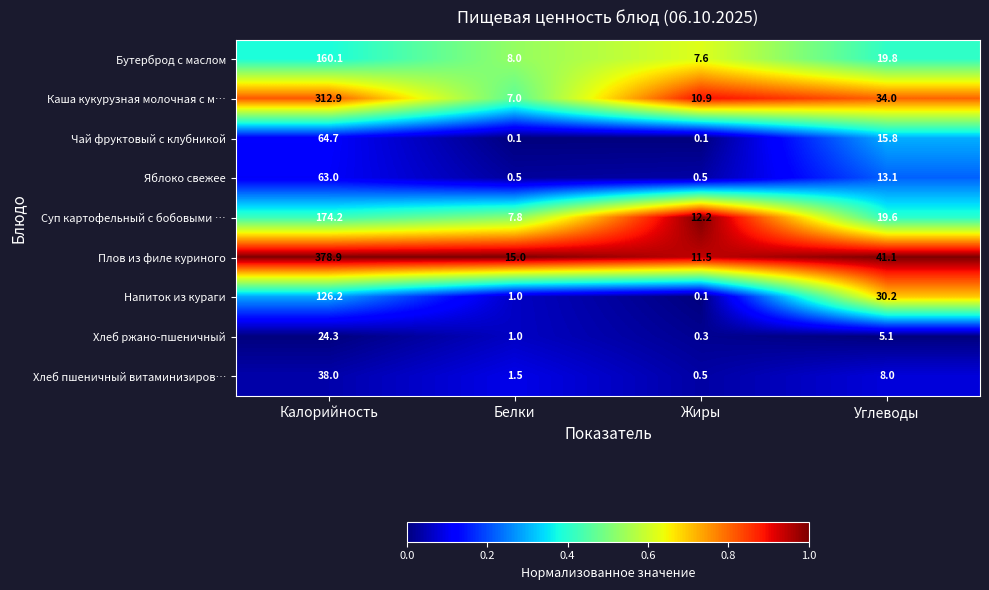

What is the difference between the Суп картофельный с бобовыми … values at Углеводы and Белки?

11.8